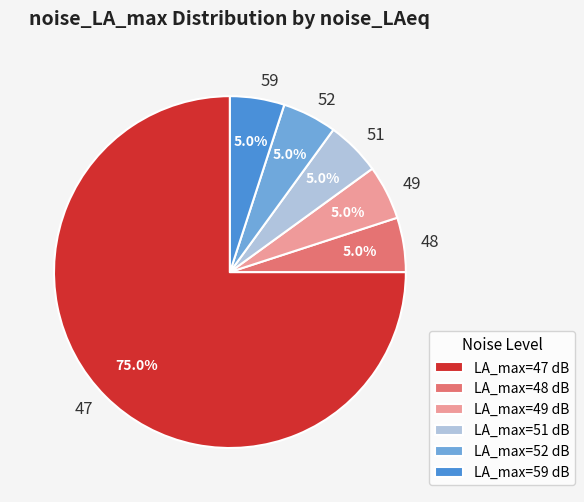

Approximately how many times larger is the value at 51 compared to 48?

1.0